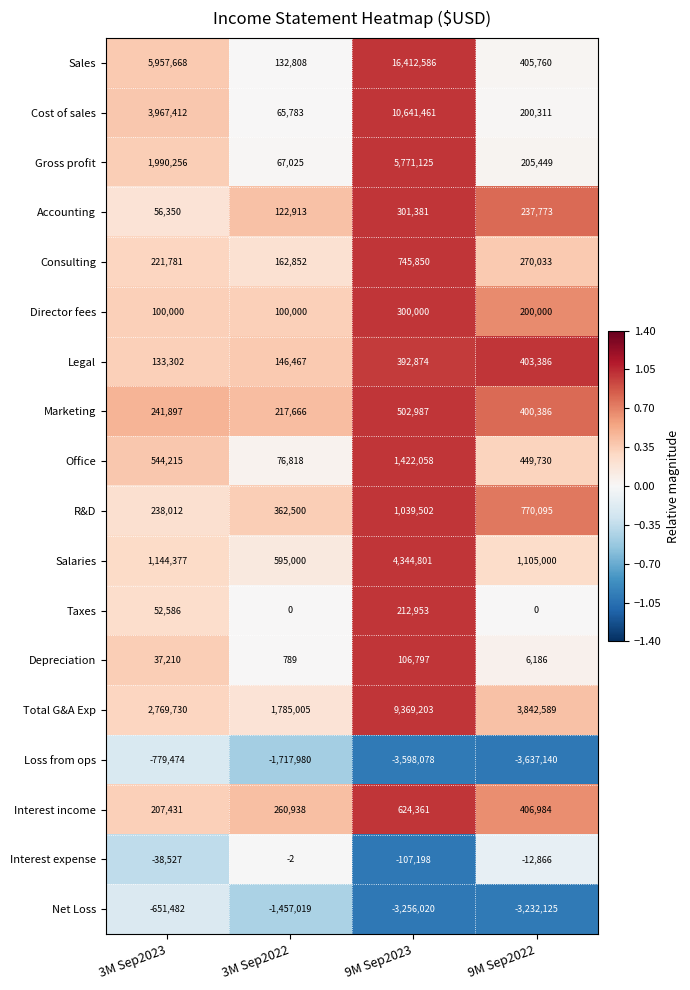

The Legal series shows 677387 at 9M Sep2023. True or false?

False